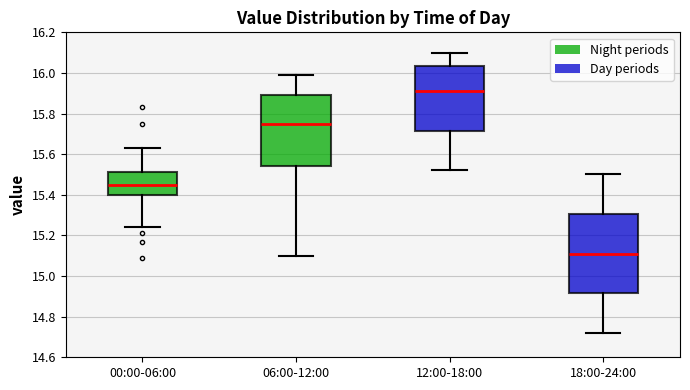

Reading left to right, transcribe this box plot: for each box, give where its median line is, the range the box spans, and where its two whiskers end, as read against the y-axis. The values are not printed on the chart, so give them approximately, as read against the axis.

00:00-06:00: median 15.46, box 15.40 to 15.52, whiskers 15.24 to 15.64
06:00-12:00: median 15.76, box 15.54 to 15.90, whiskers 15.10 to 16.00
12:00-18:00: median 15.92, box 15.72 to 16.04, whiskers 15.52 to 16.10
18:00-24:00: median 15.12, box 14.92 to 15.30, whiskers 14.72 to 15.50